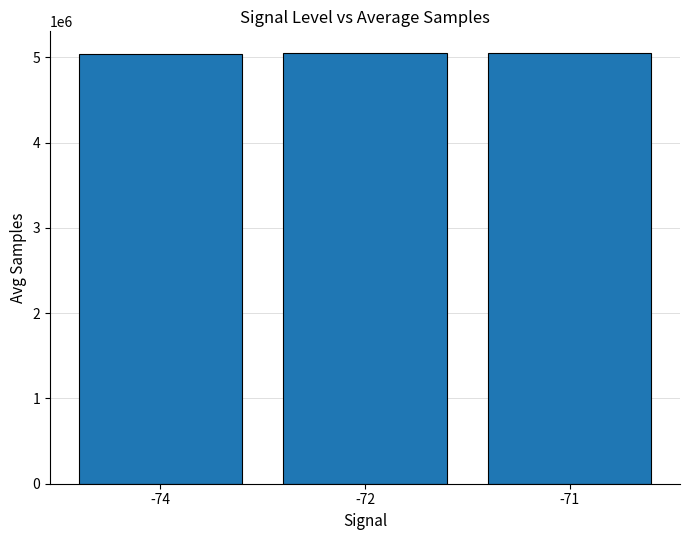

What is the minimum value shown in the chart?

5042119.0